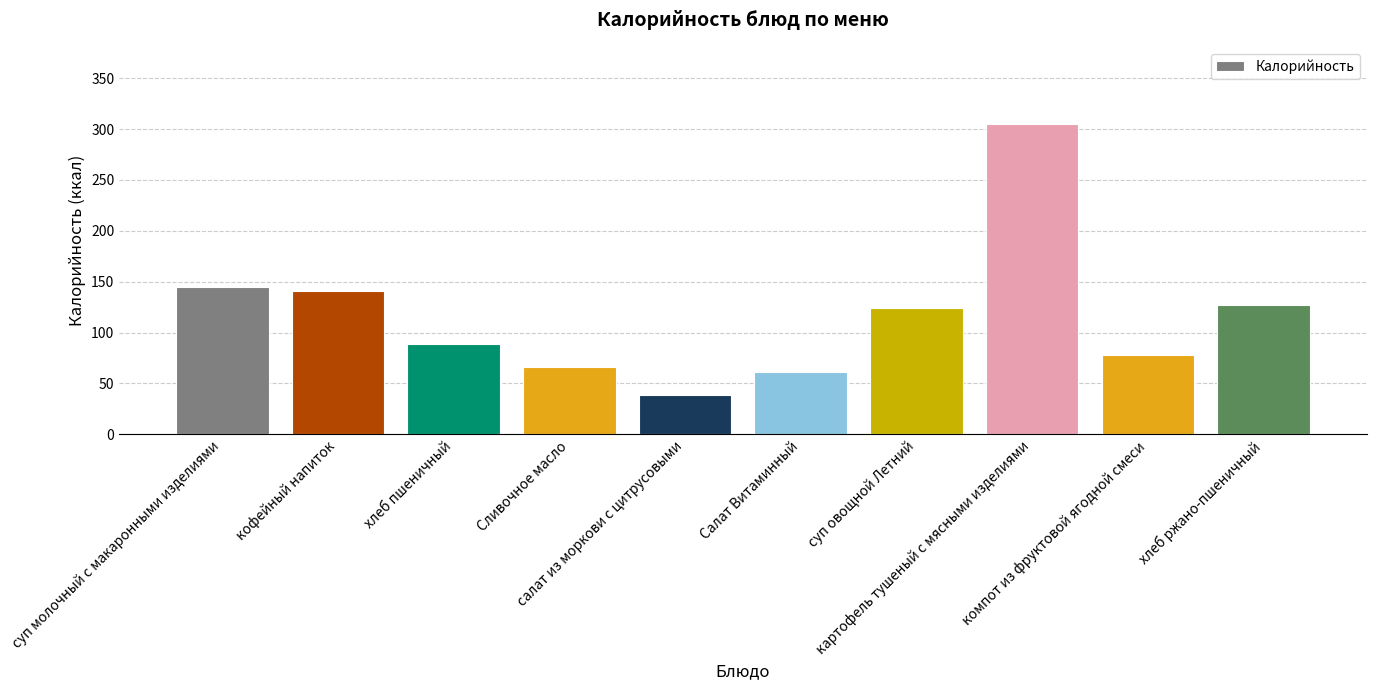

True or false: the data shows 31.9 at Сливочное масло.

False